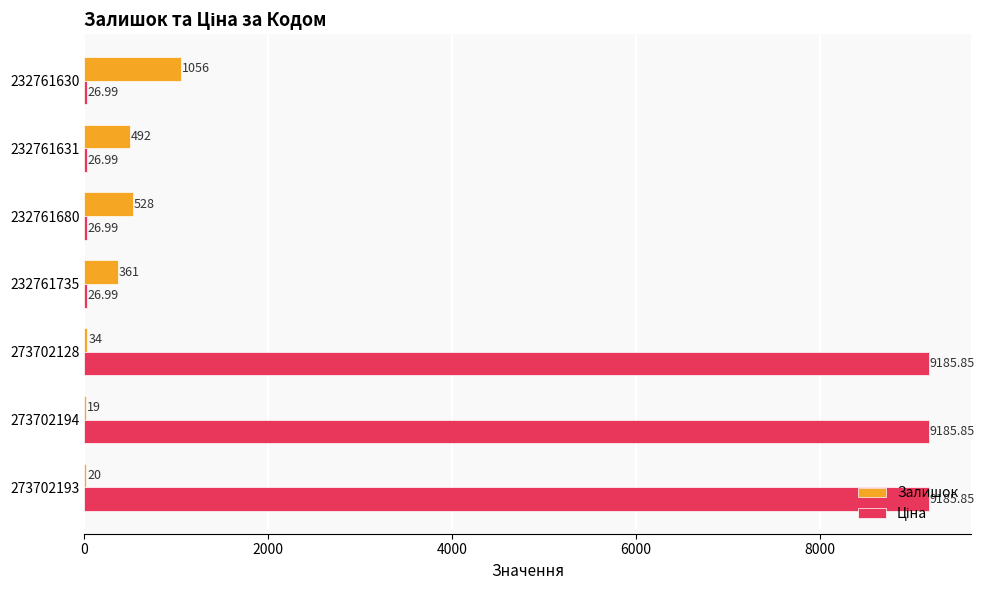

At which category is the sum across all series the highest?

273702128